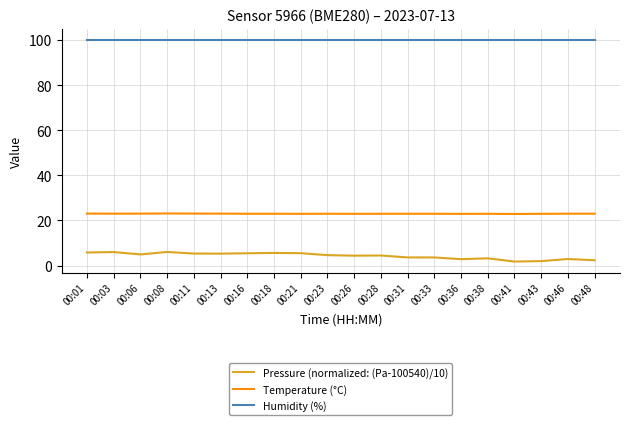

Which series has the largest total across all categories?

Humidity (%)